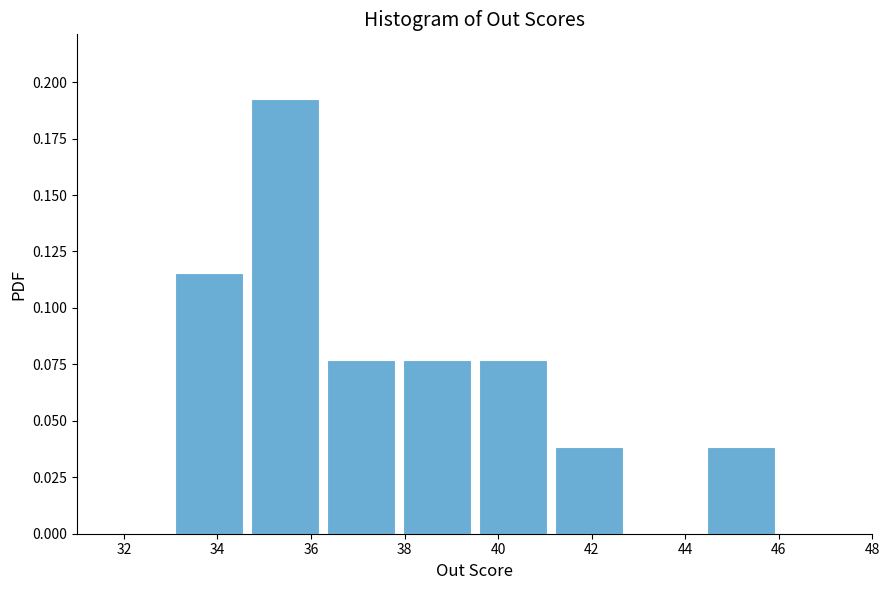

Reading left to right, transcribe this chart: for each bar, give the range it covers on the x-axis and its height. Neither the bar edges nor the heights are printed on the chart, so give them approximately, as read against the axes.

33.0 to 34.6: 0.115
34.6 to 36.2: 0.190
36.2 to 37.8: 0.075
37.8 to 39.6: 0.075
39.6 to 41.2: 0.075
41.2 to 42.8: 0.040
42.8 to 44.4: 0
44.4 to 46.0: 0.040